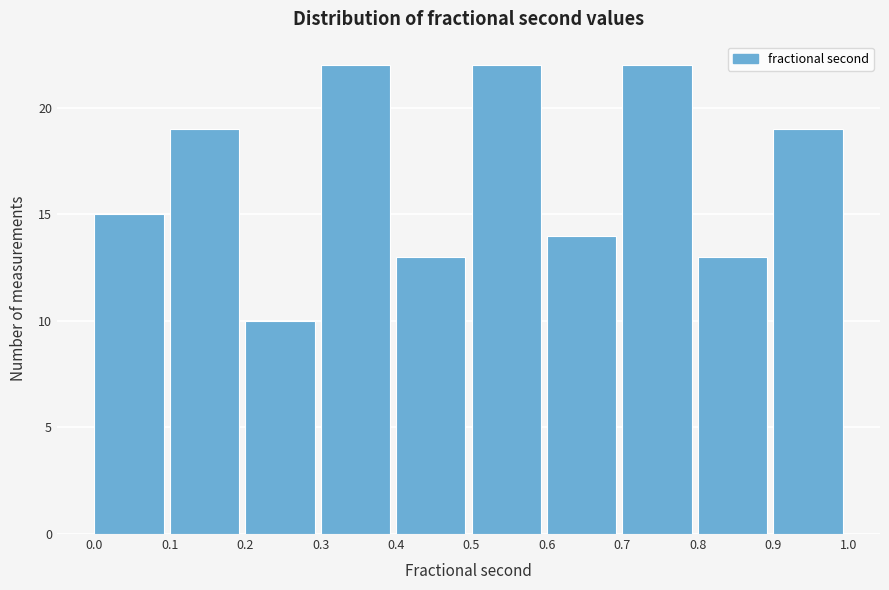

How tall is the bar that spans 0.0 to 0.1 on the x-axis? The values are not printed on the chart, so give them approximately, as read against the axis.

15